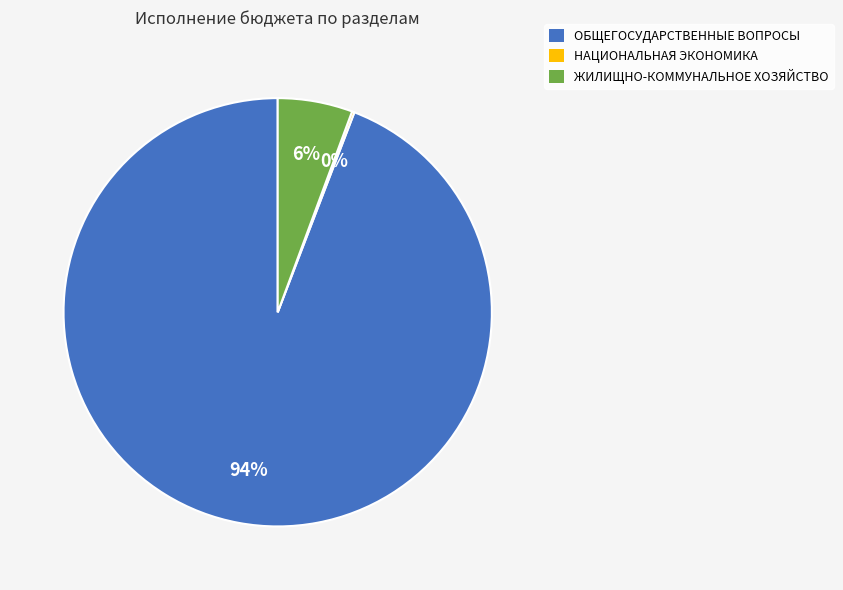

To the nearest percent, what is the average slice percentage?

33%